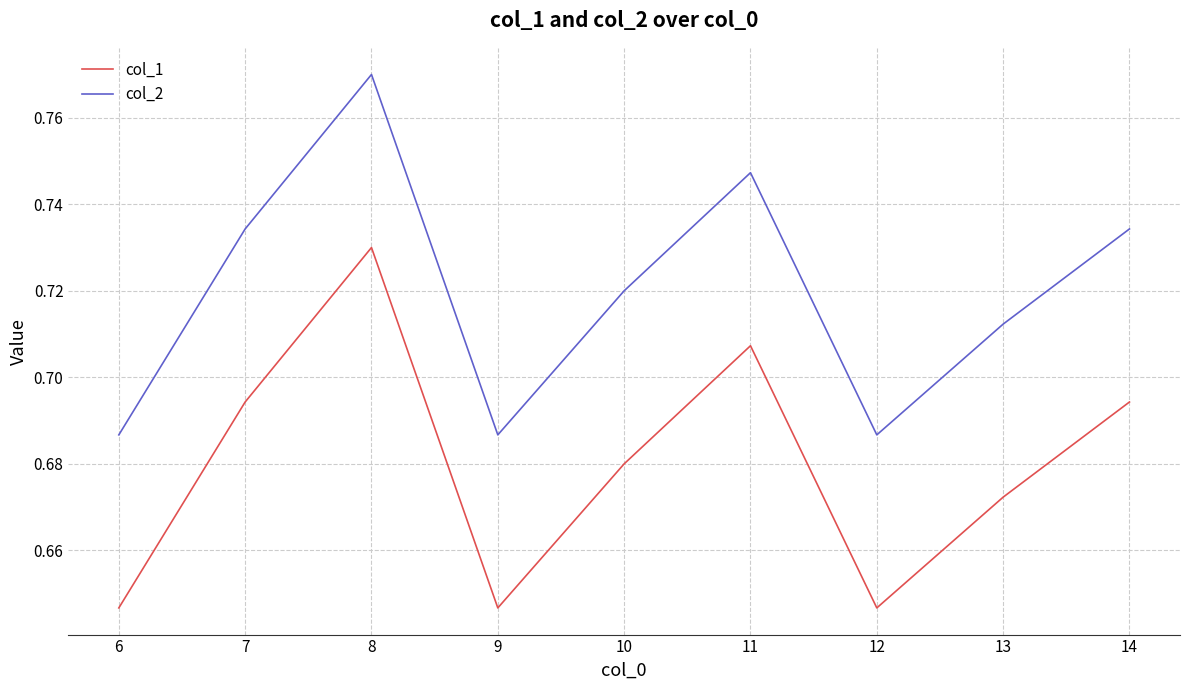

The value of col_2 at 12 is 0.9. True or false?

False